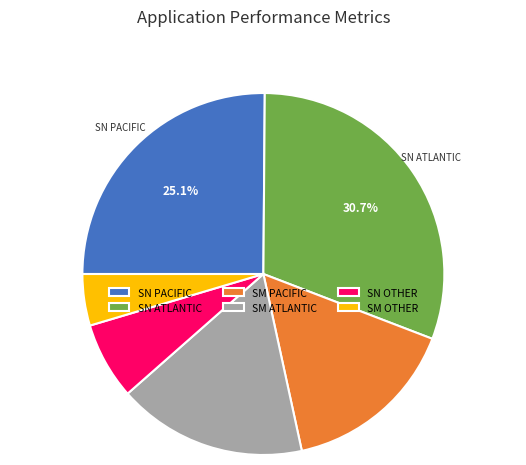

How many slices are in this pie chart?

6